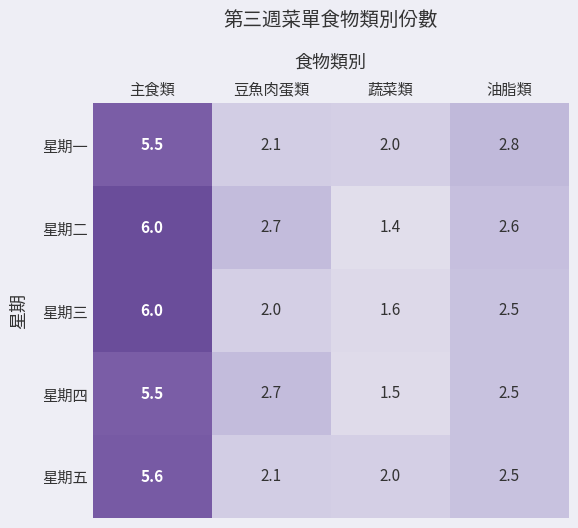

At which category is the sum across all series the highest?

主食類